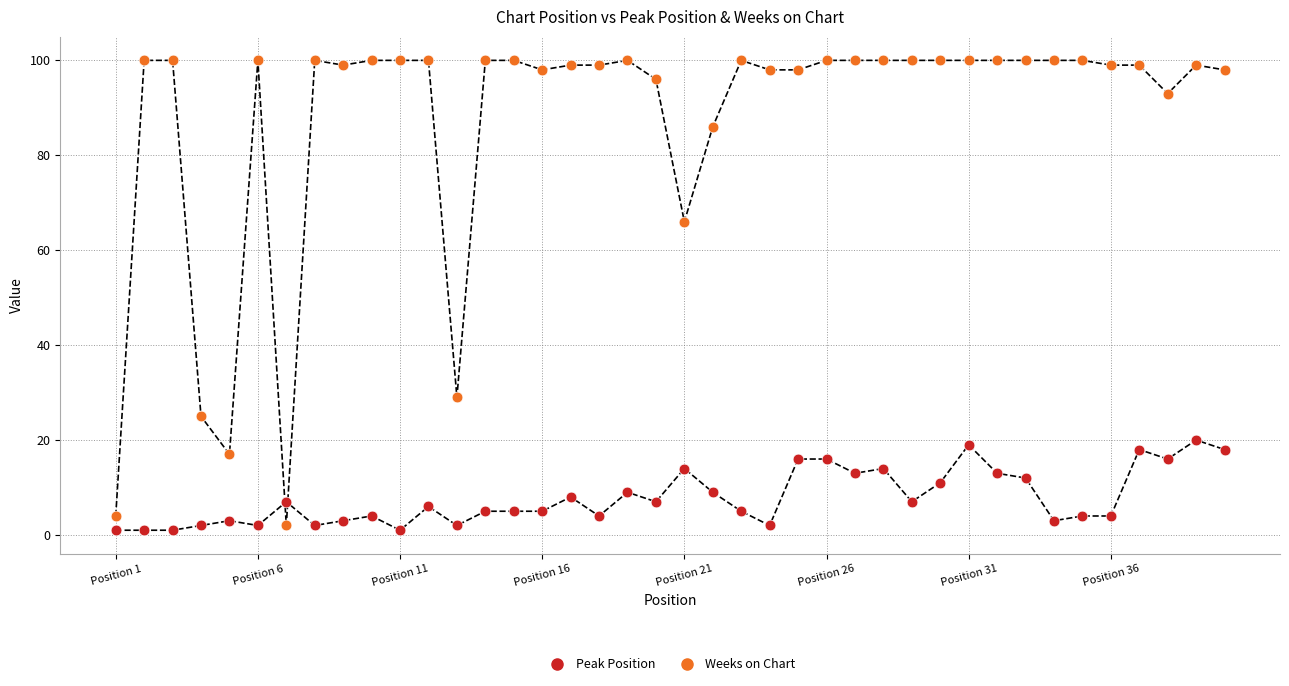

In the Weeks on Chart series, what Y value is closest to 51?

66